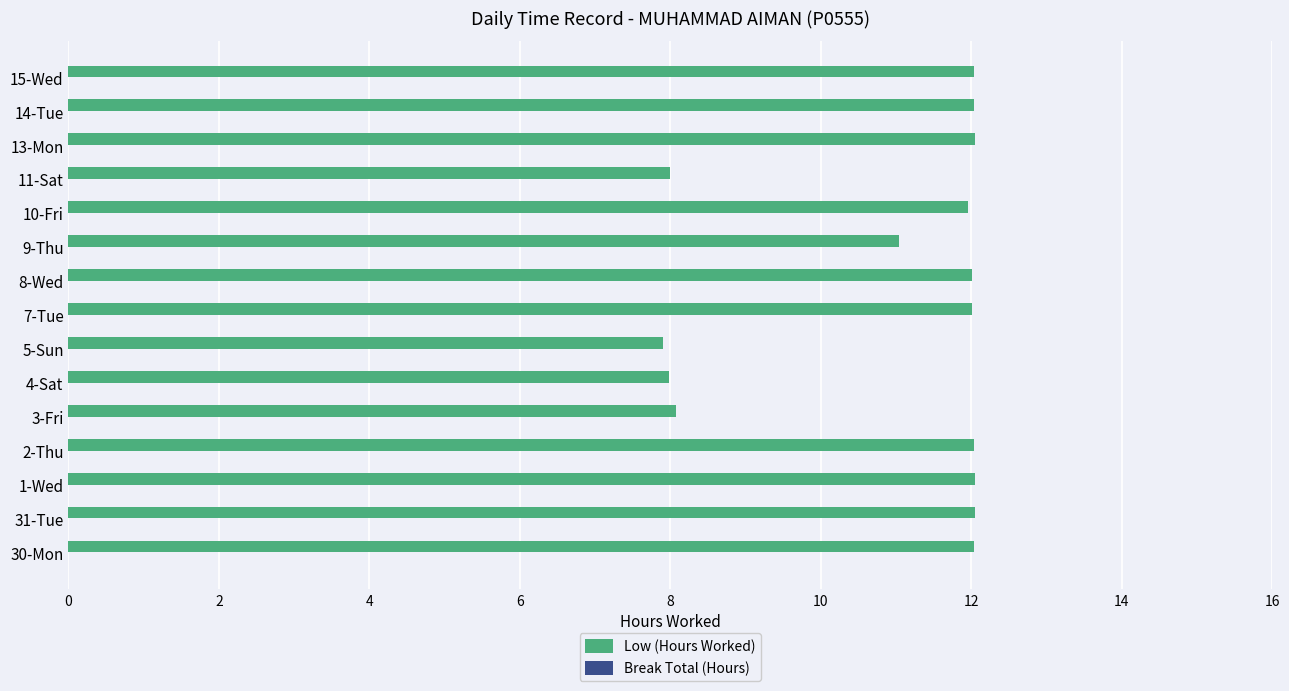

What is the minimum value shown in the chart?

7.9